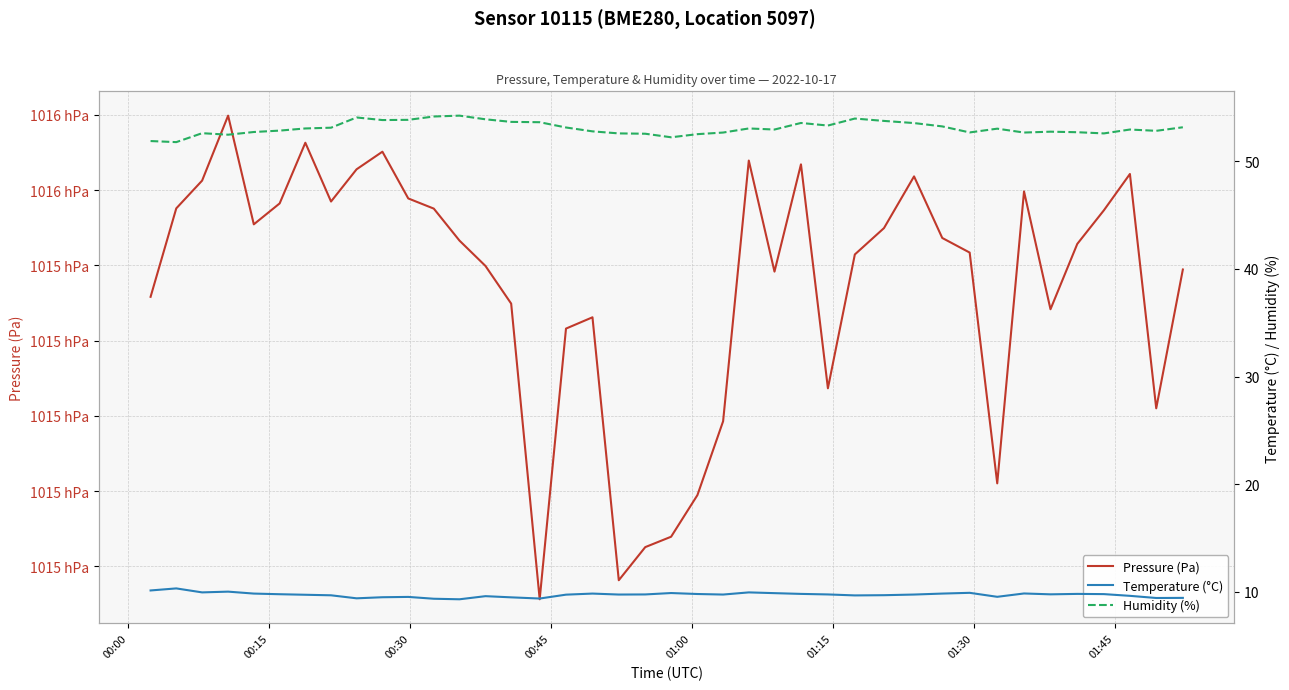

Does the chart display data point markers on the line(s)?

No